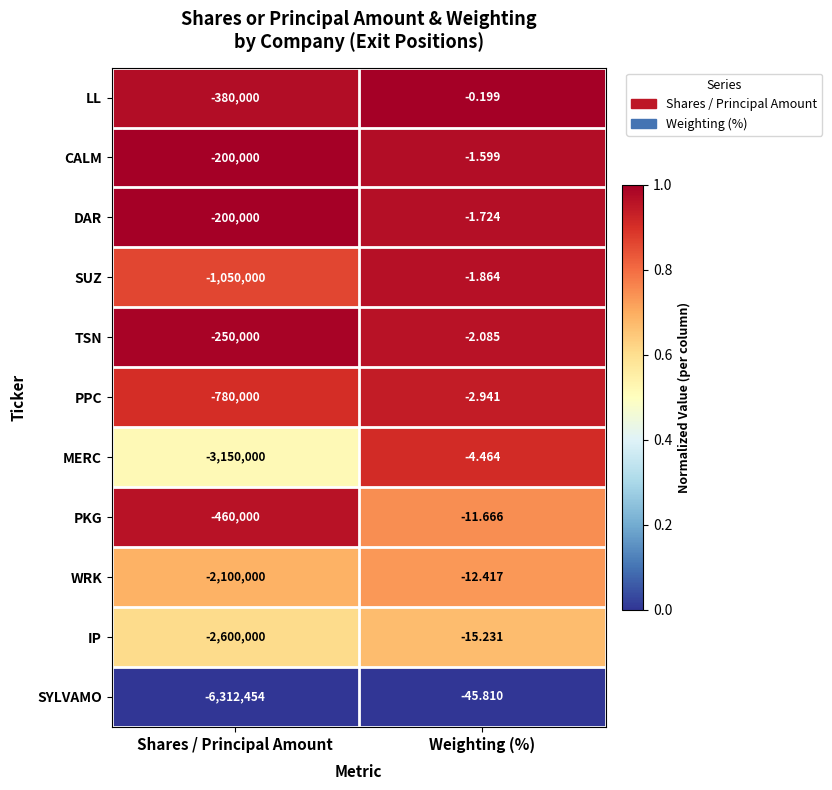

List the series in order of their peak value, lowest first.

SYLVAMO, IP, WRK, PKG, MERC, PPC, TSN, SUZ, DAR, CALM, LL